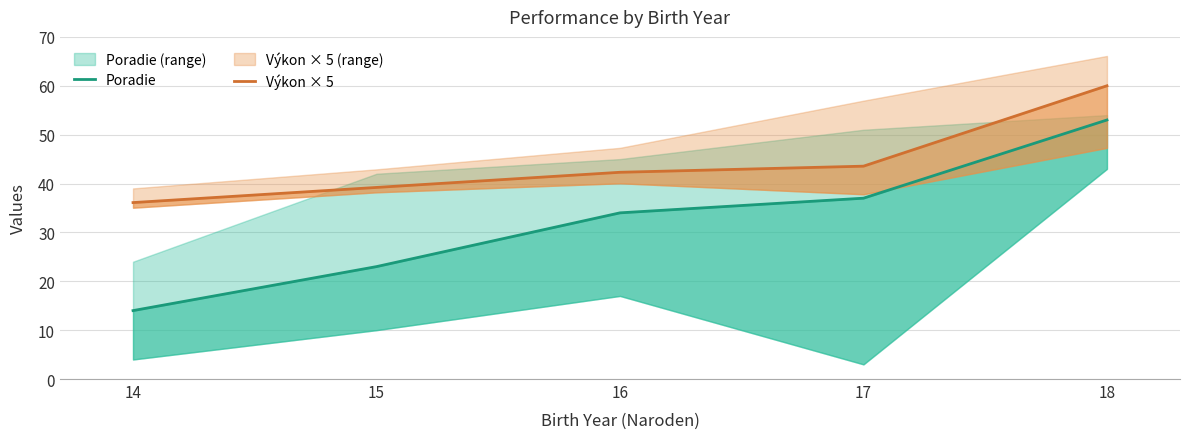

Where is Poradie nearest to the value 33?

16